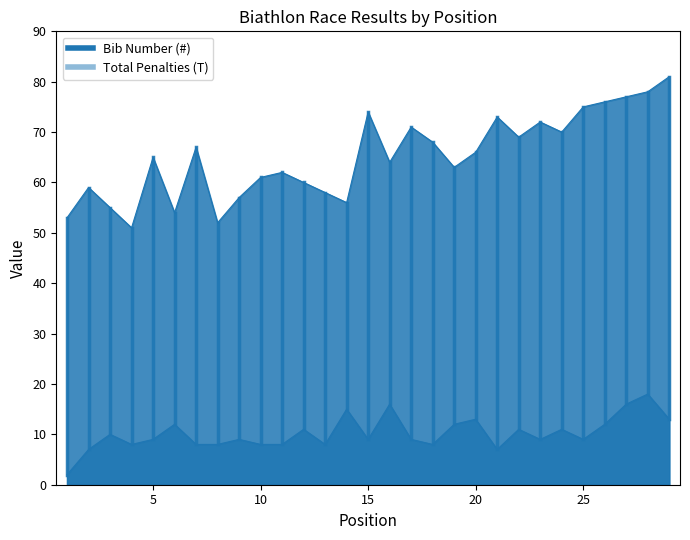

Reading left to right, list all the values displayed in this chart.

Total Penalties (T): 2	7	10	8	9	12	8	8	9	8	8	11	8	15	9	16	9	8	12	13	7	11	9	11	9	12	16	18	13
Bib Number (#): 53	59	55	51	65	54	67	52	57	61	62	60	58	56	74	64	71	68	63	66	73	69	72	70	75	76	77	78	81